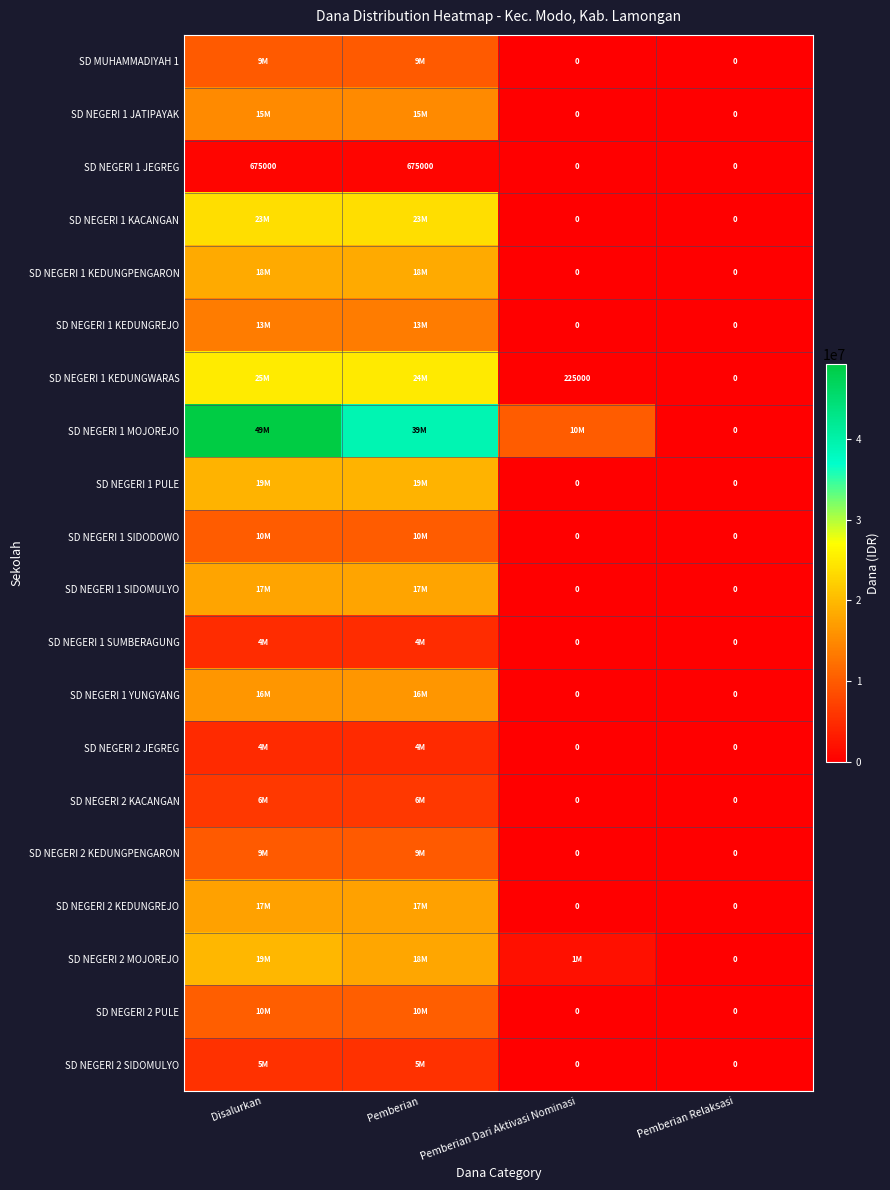

Between Pemberian and Pemberian Relaksasi, which is larger?

Pemberian